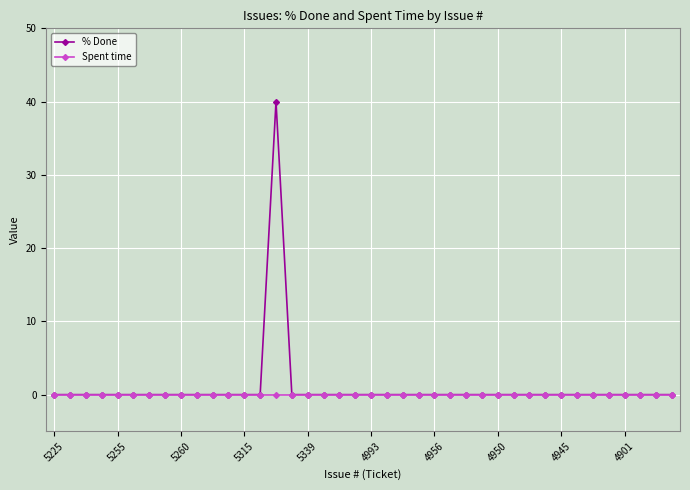

True or false: % Done has more than 0 interior local peaks.

True